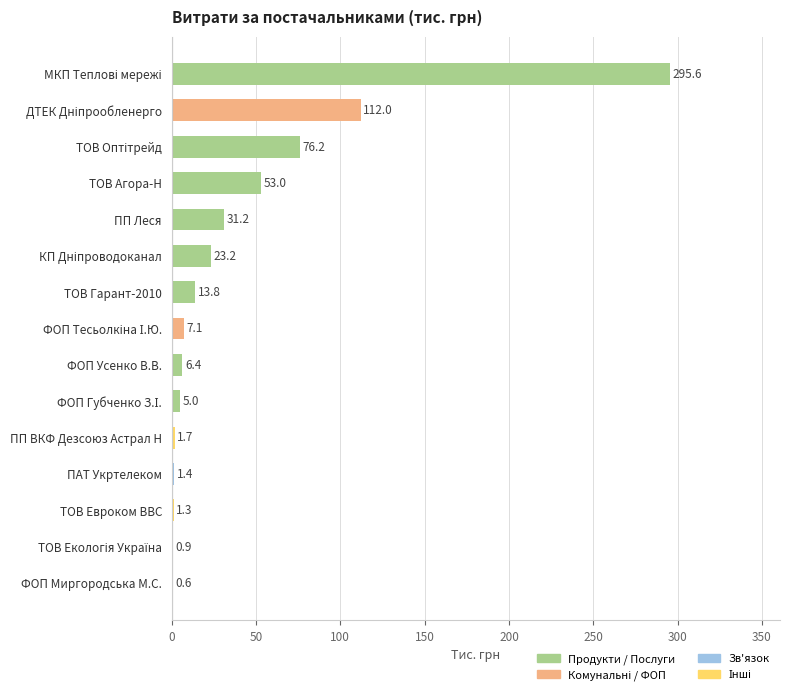

How many distinct data groups are displayed?

1